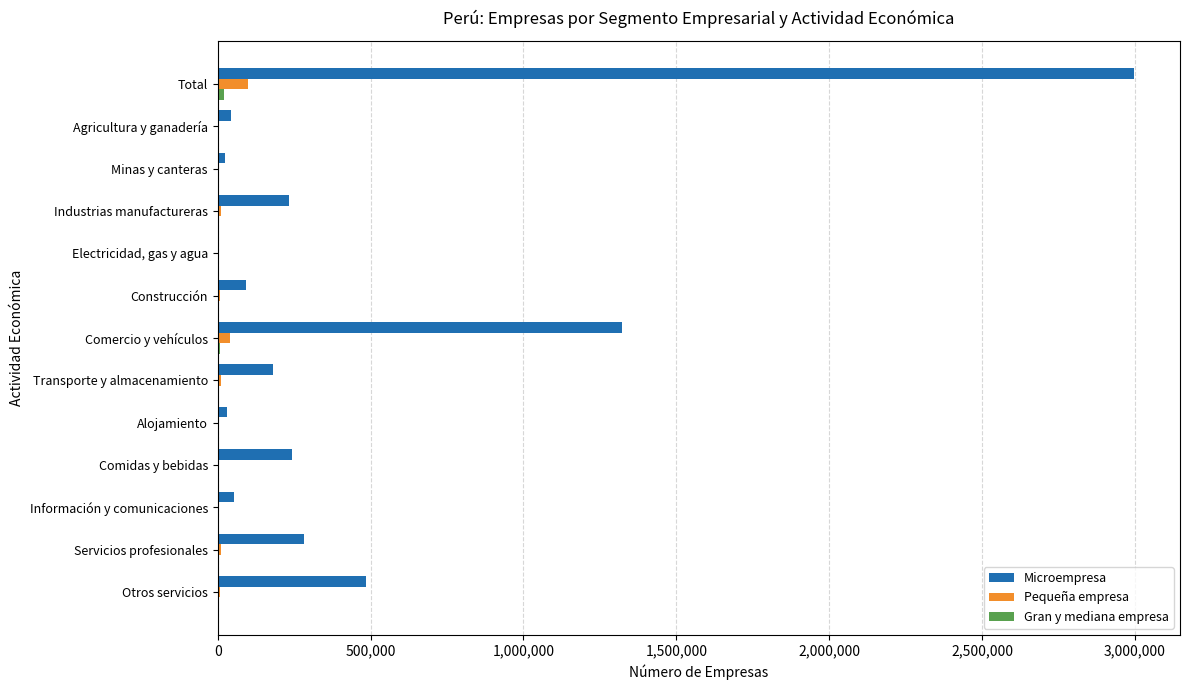

At which label is Microempresa closest to 1501242?

Comercio y vehículos